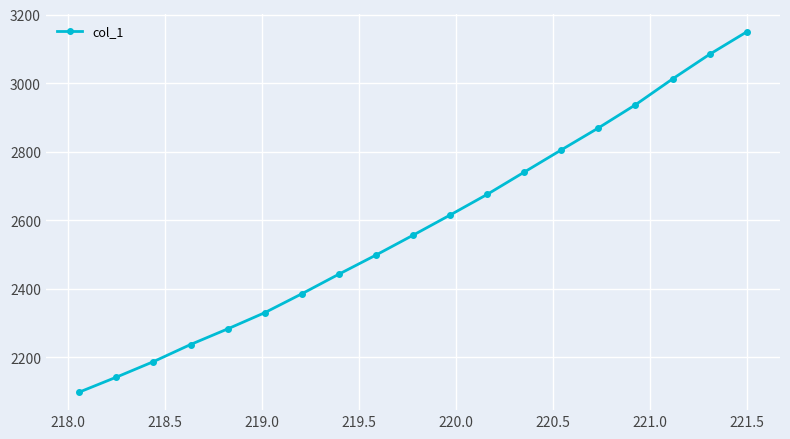

True or false: the data has more than 0 interior local peaks.

False